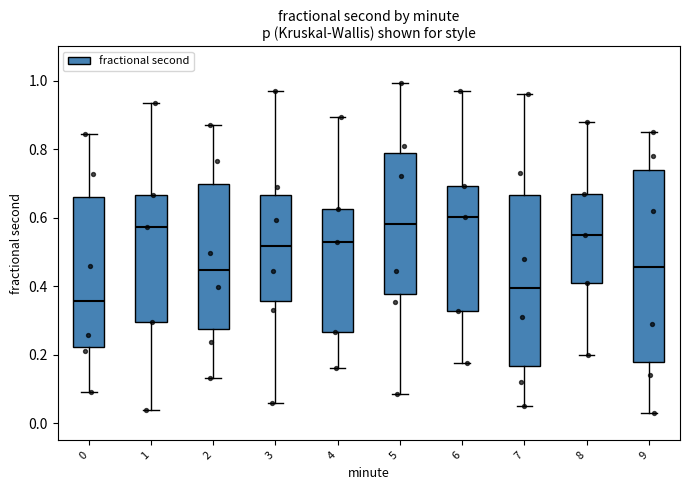

Which box is the tallest, from its lower edge to its upper edge?

9